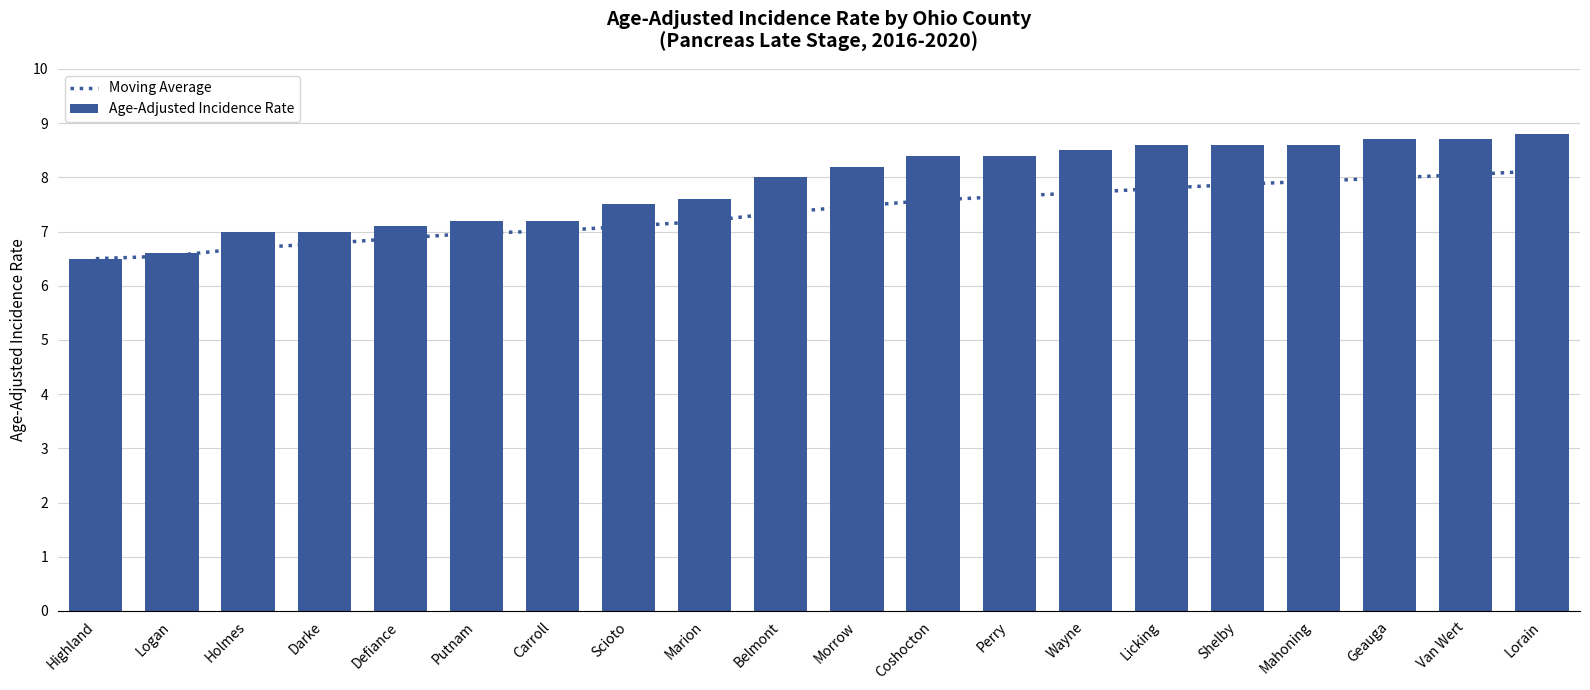

Which series has the largest range (max minus min)?

Age-Adjusted Incidence Rate